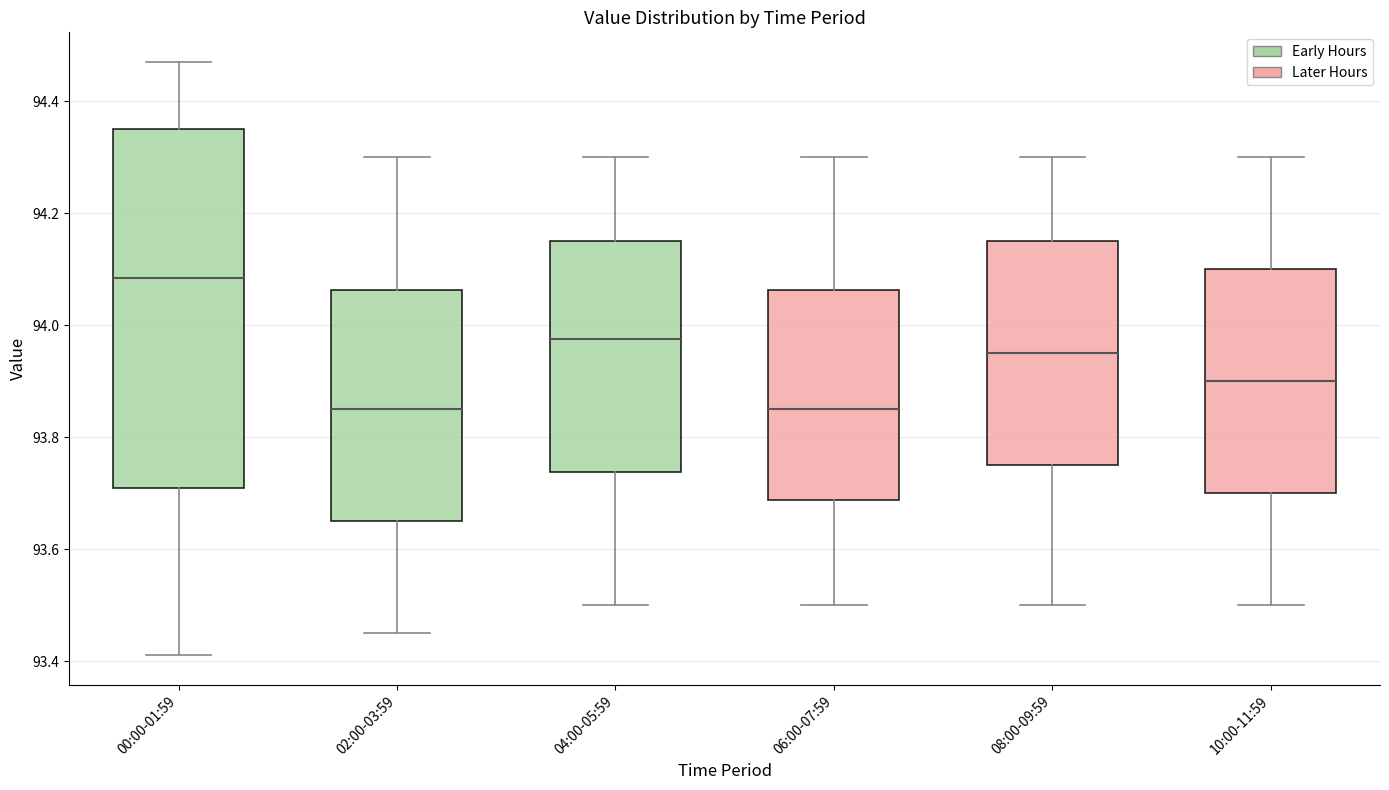

Reading left to right, read every box against the y-axis: the position of its median line, the range the box covers, and the ends of its whiskers. The values are not printed on the chart, so give them approximately, as read against the axis.

00:00-01:59: median 94.08, box 93.72 to 94.36, whiskers 93.42 to 94.48
02:00-03:59: median 93.86, box 93.66 to 94.06, whiskers 93.46 to 94.30
04:00-05:59: median 93.98, box 93.74 to 94.16, whiskers 93.50 to 94.30
06:00-07:59: median 93.86, box 93.68 to 94.06, whiskers 93.50 to 94.30
08:00-09:59: median 93.96, box 93.76 to 94.16, whiskers 93.50 to 94.30
10:00-11:59: median 93.90, box 93.70 to 94.10, whiskers 93.50 to 94.30